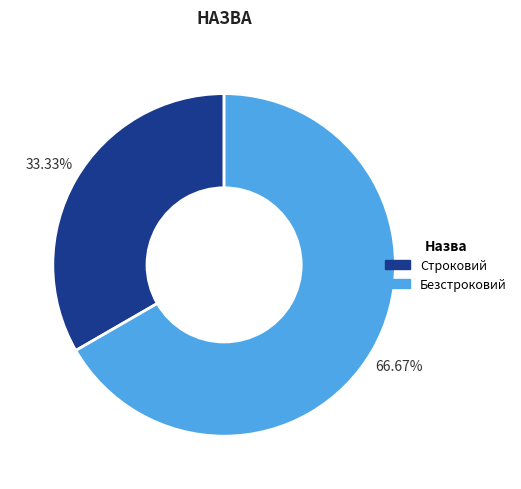

How much of the chart is everything except Строковий?

66.7%